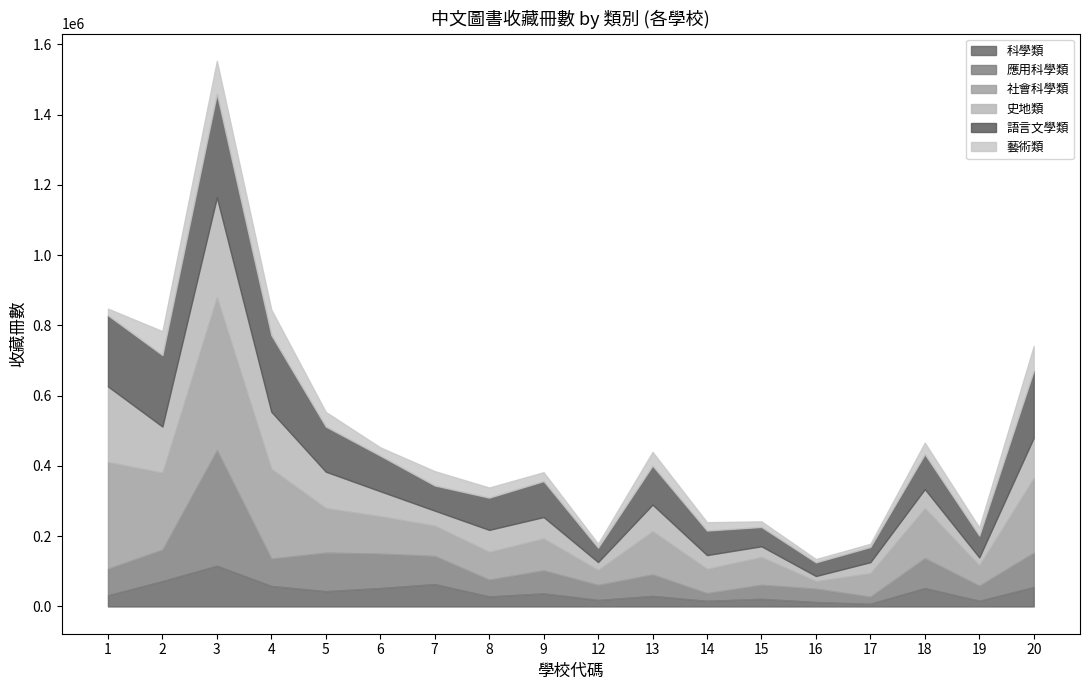

How many intersections are there between 應用科學類 and 史地類?

10